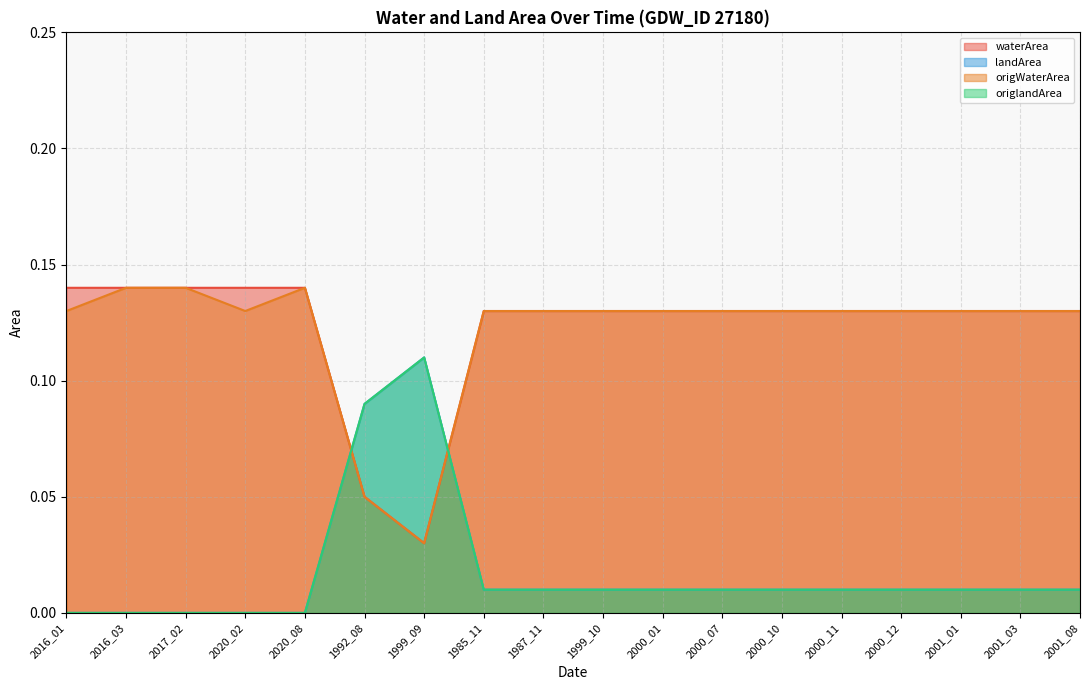

At which category does origlandArea reach its first local peak?

1999_09